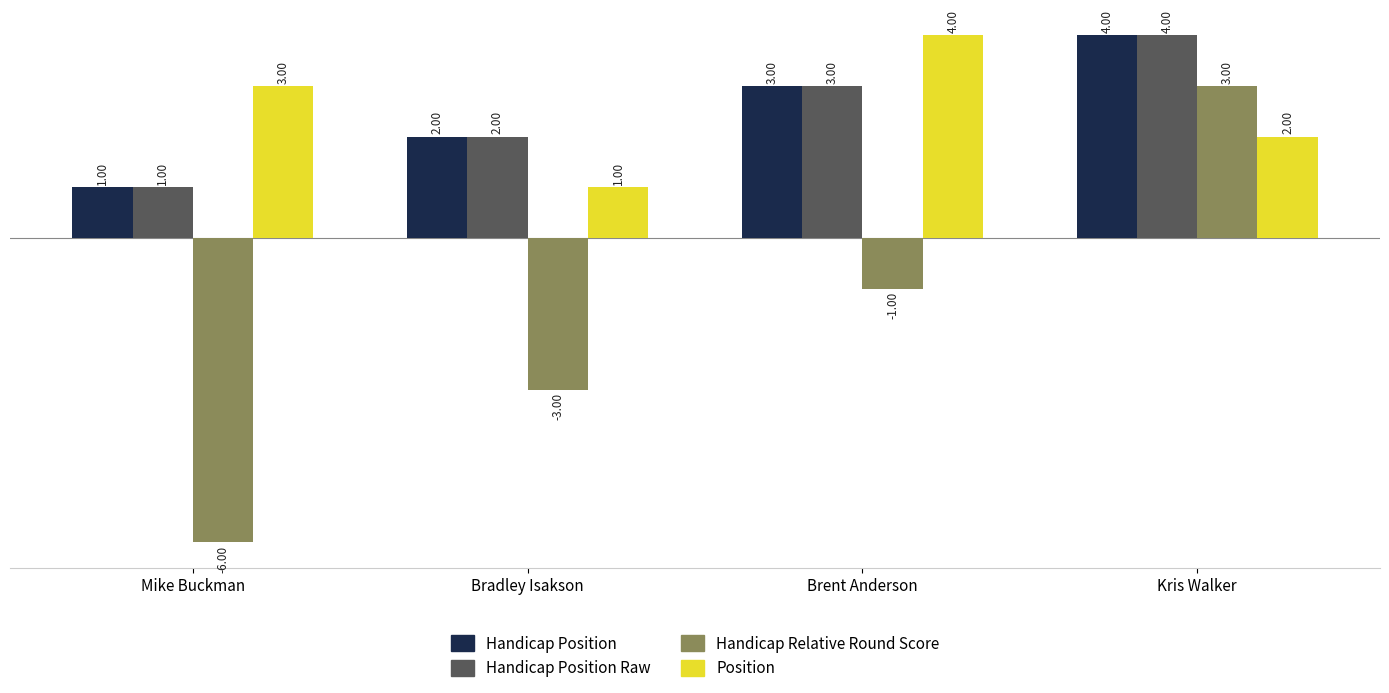

What is the total value across all series at Kris Walker?

13